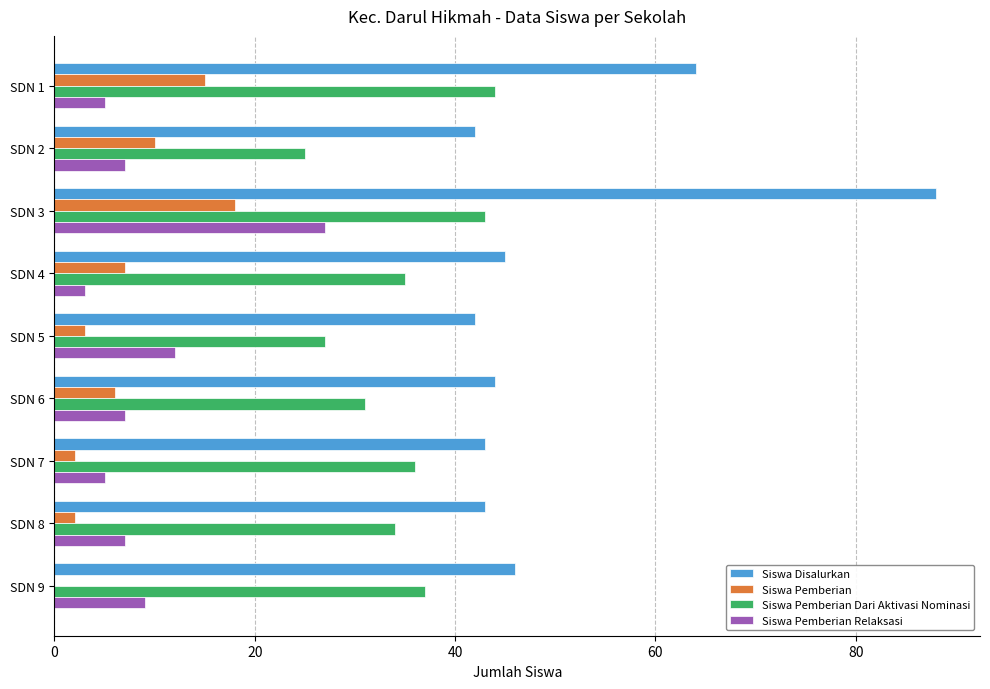

What is the sum of all Siswa Pemberian Relaksasi values?

82